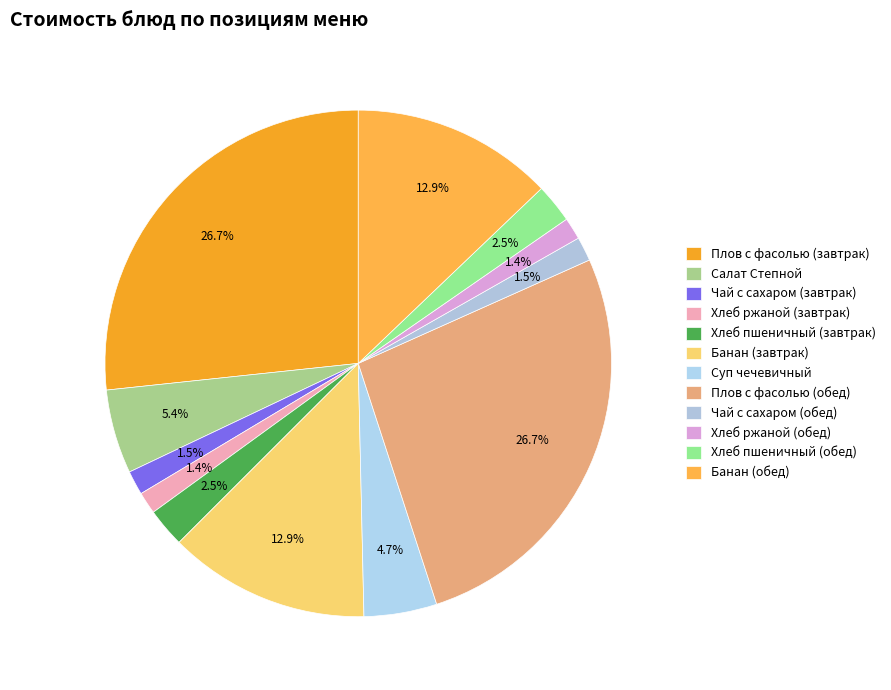

To the nearest percent, what is the combined percentage of Хлеб пшеничный (завтрак) and Чай с сахаром (завтрак)?

4%